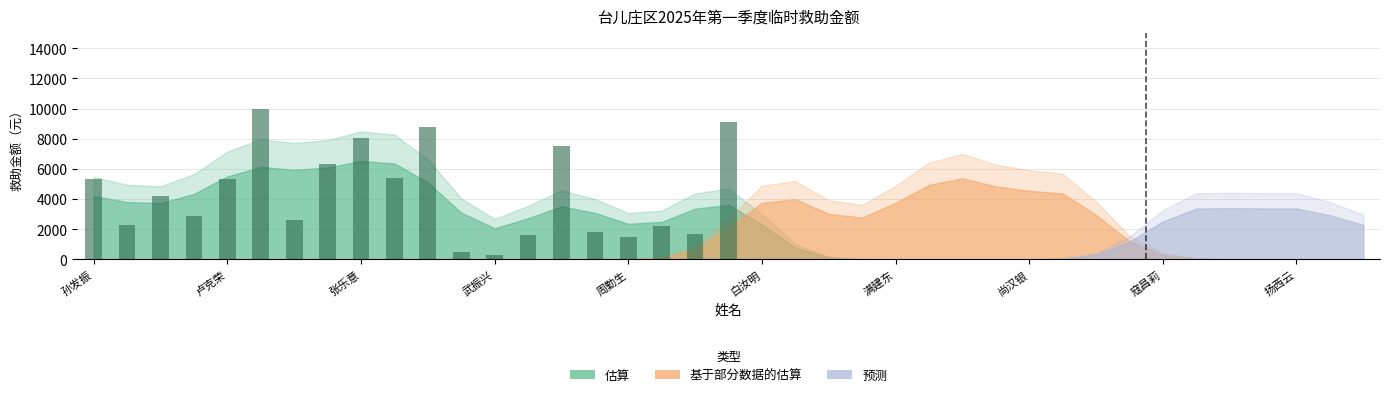

What is the greatest value displayed?

10000